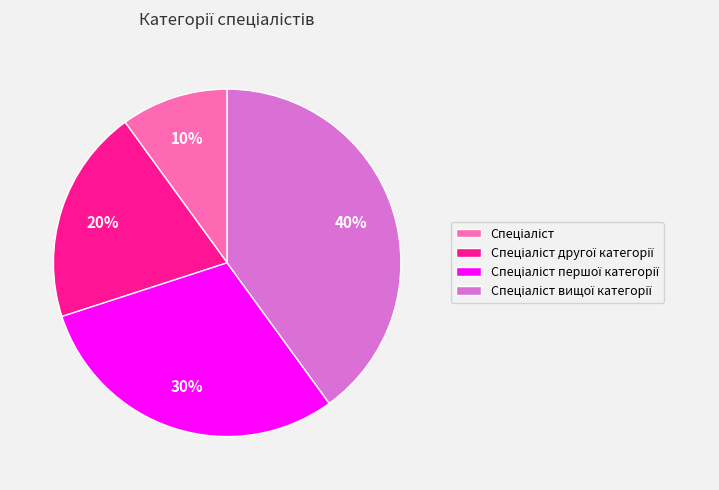

Is there any slice that represents more than half of the pie?

No